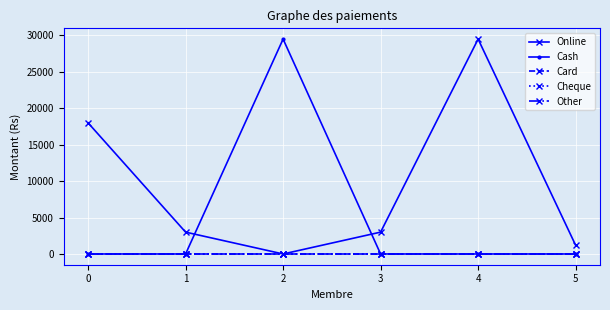

What is the total value across all series at 1?

3000